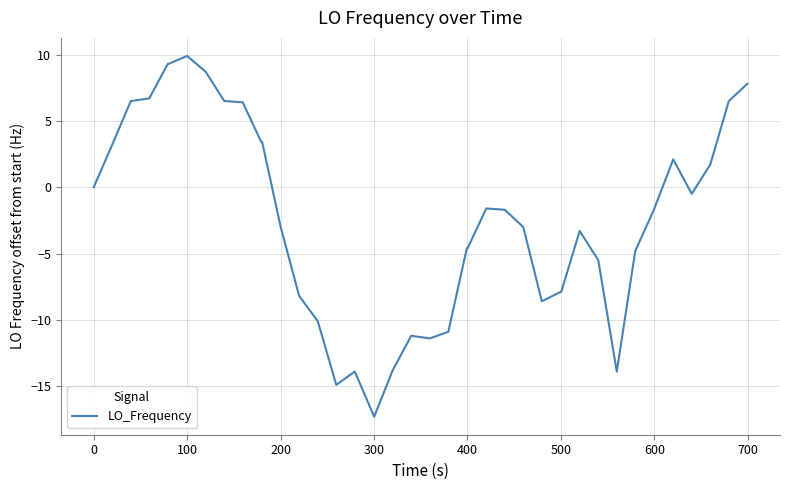

What is the maximum value shown in the chart?

9.9